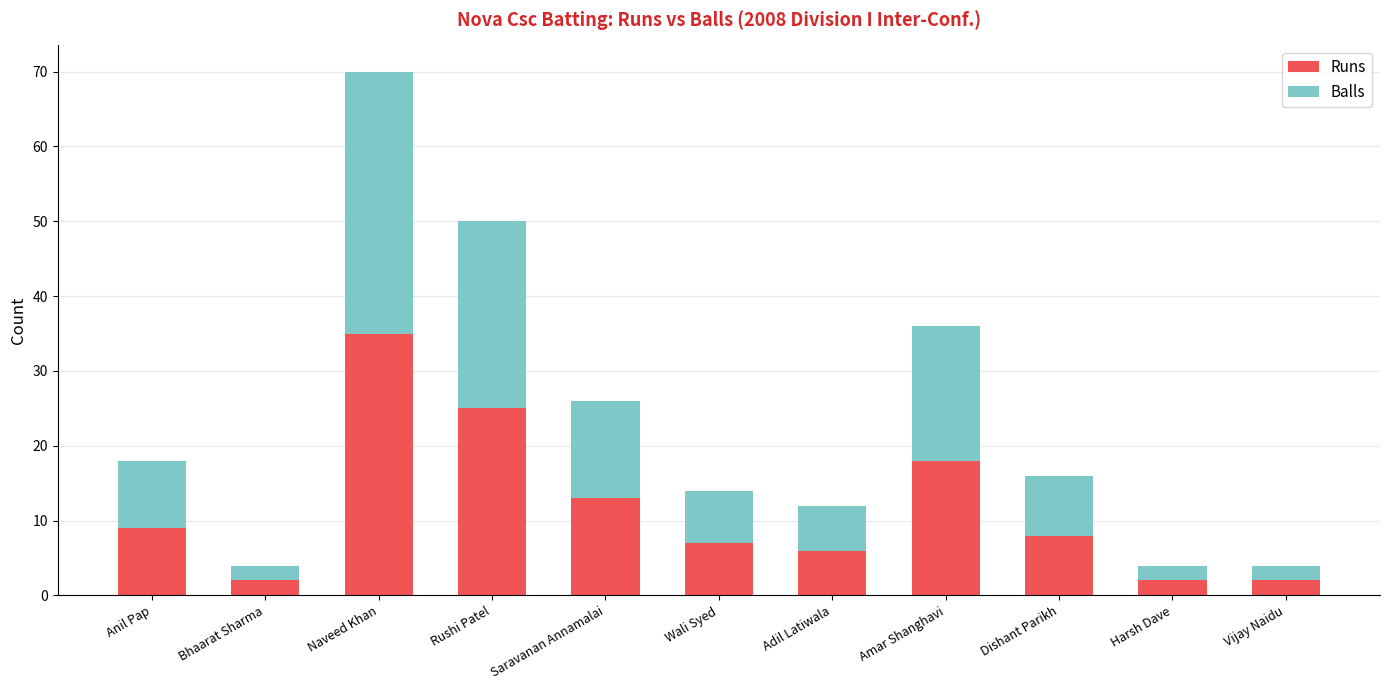

What is the lowest value of the Runs series?

2